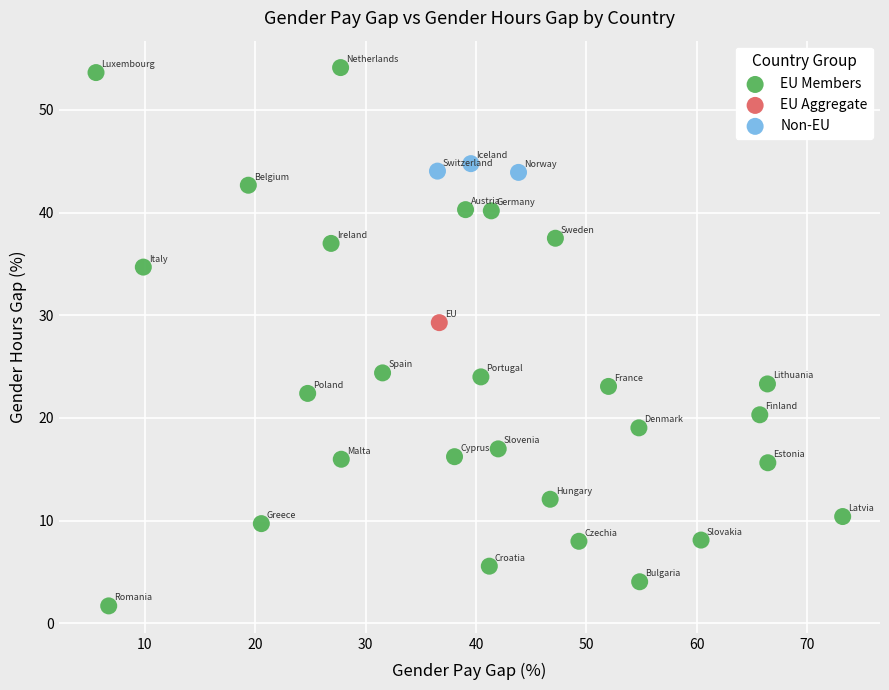

Which series contains the highest Y value?

EU Members